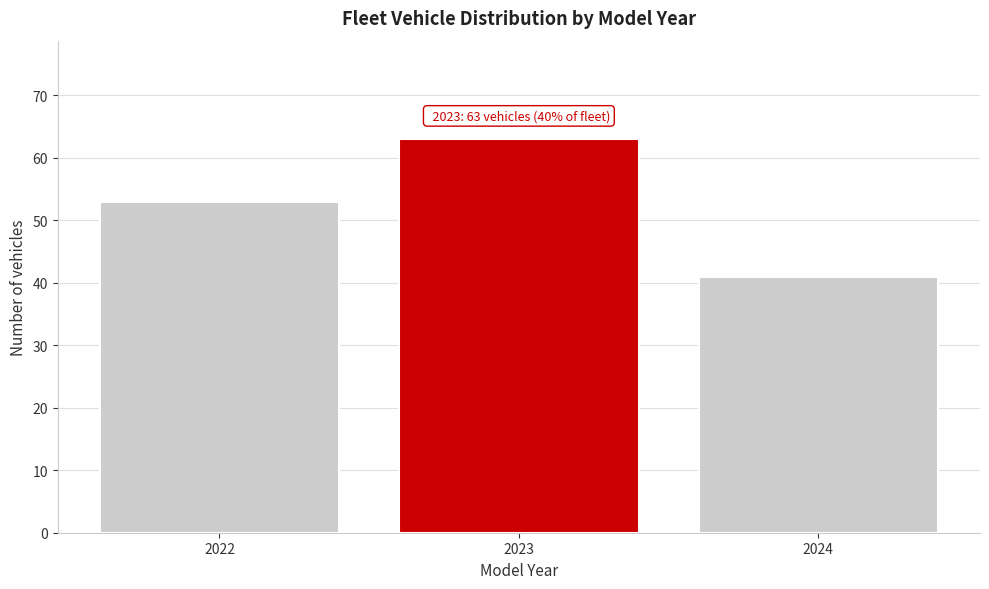

Reading left to right, list all the values displayed in this chart.

53	63	41